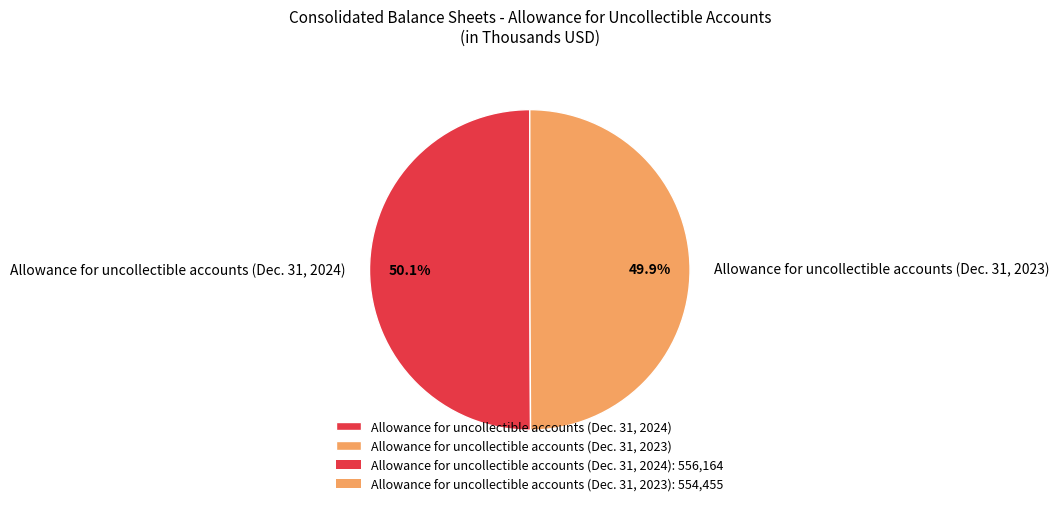

What percentage is NOT represented by Allowance for uncollectible accounts (Dec. 31, 2023)?

50.1%